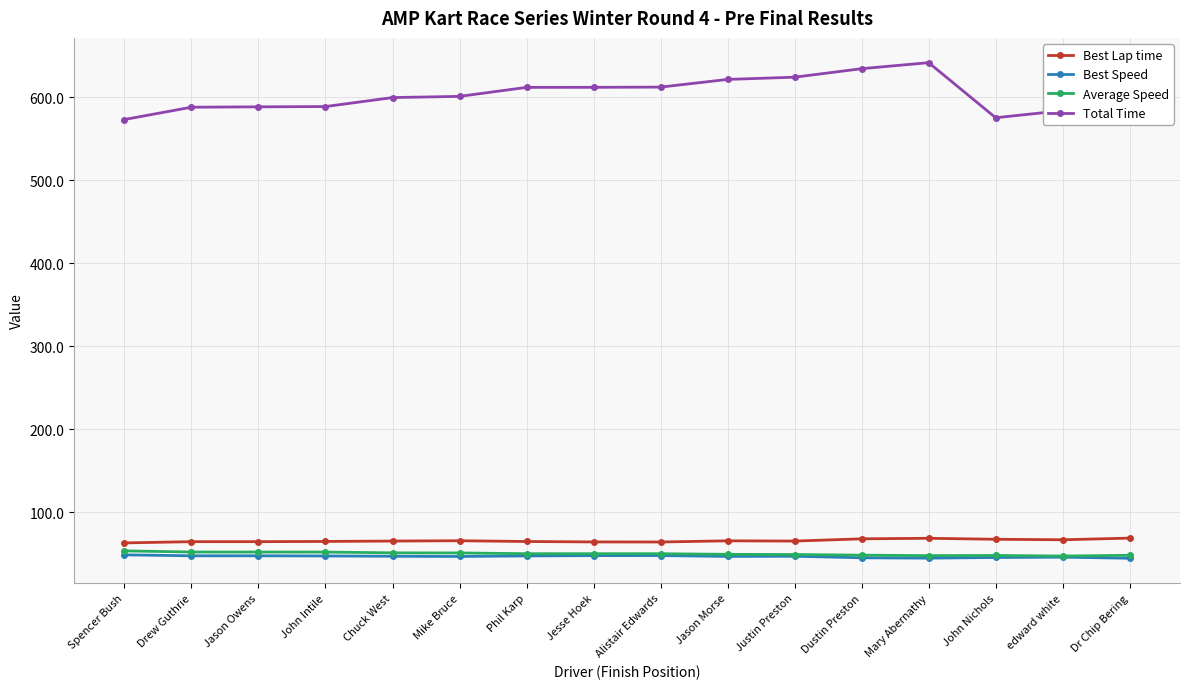

What is the value of the Best Lap time point at the 2nd from the left?

64.5